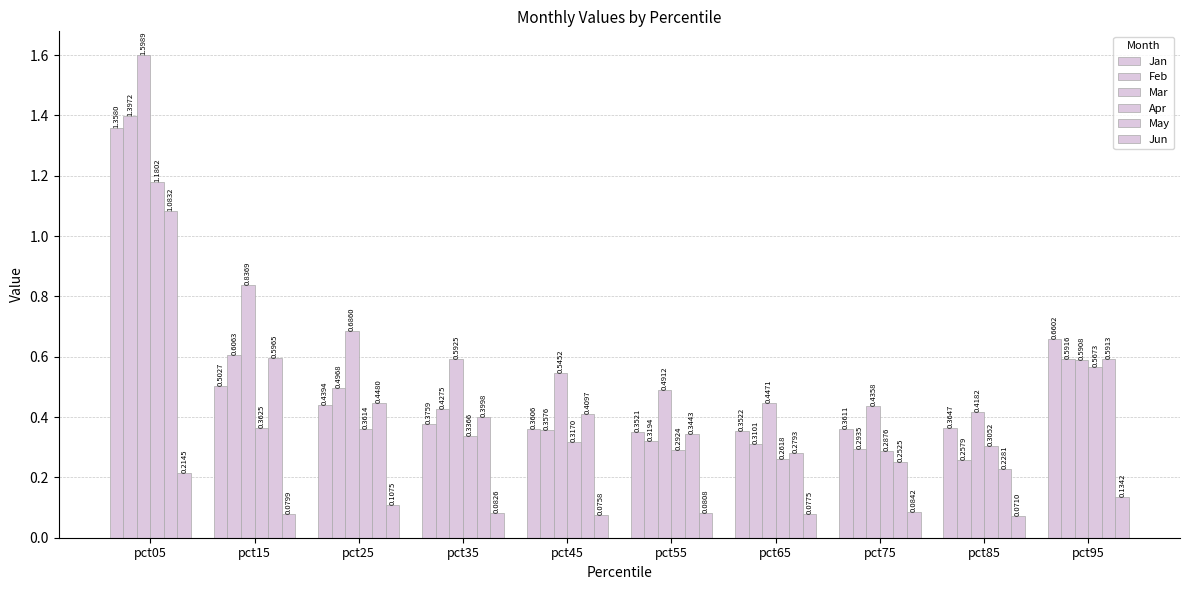

Rank the series by their maximum value, from lowest to highest.

Jun, May, Apr, Jan, Feb, Mar